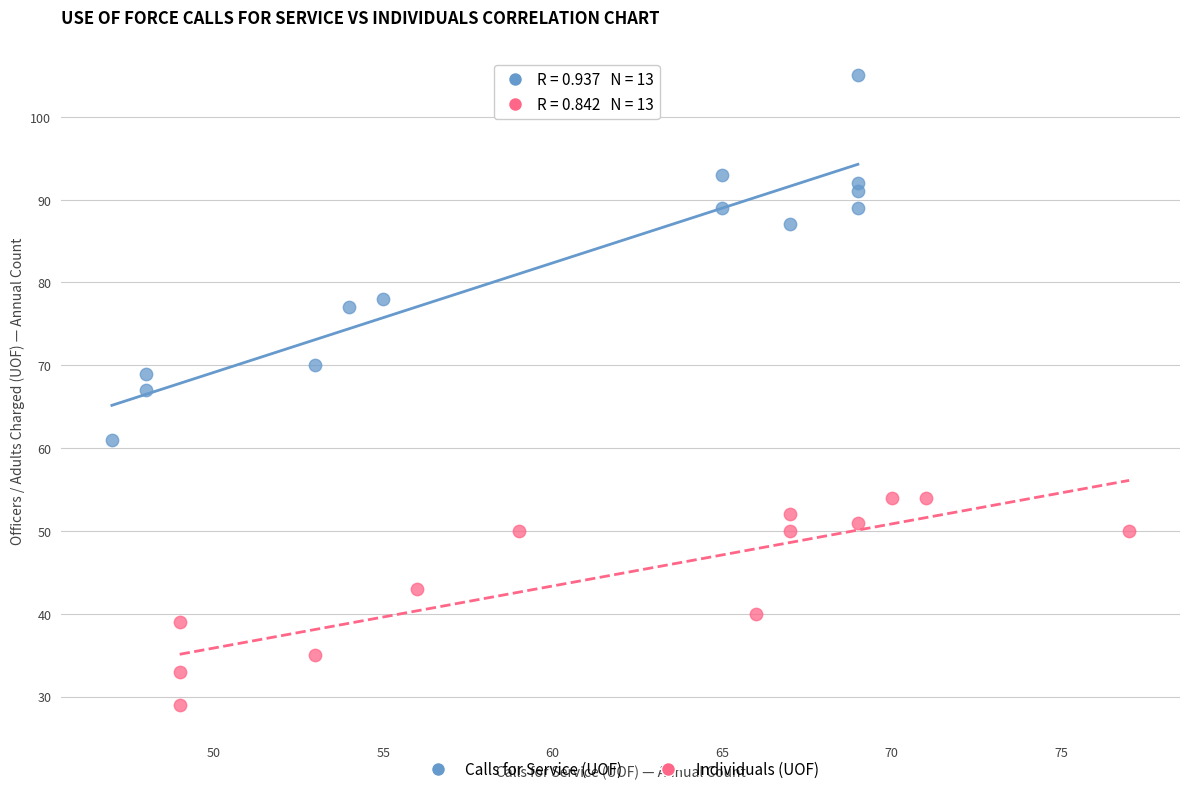

Which series has the largest Y range (max minus min)?

Calls for Service (UOF)